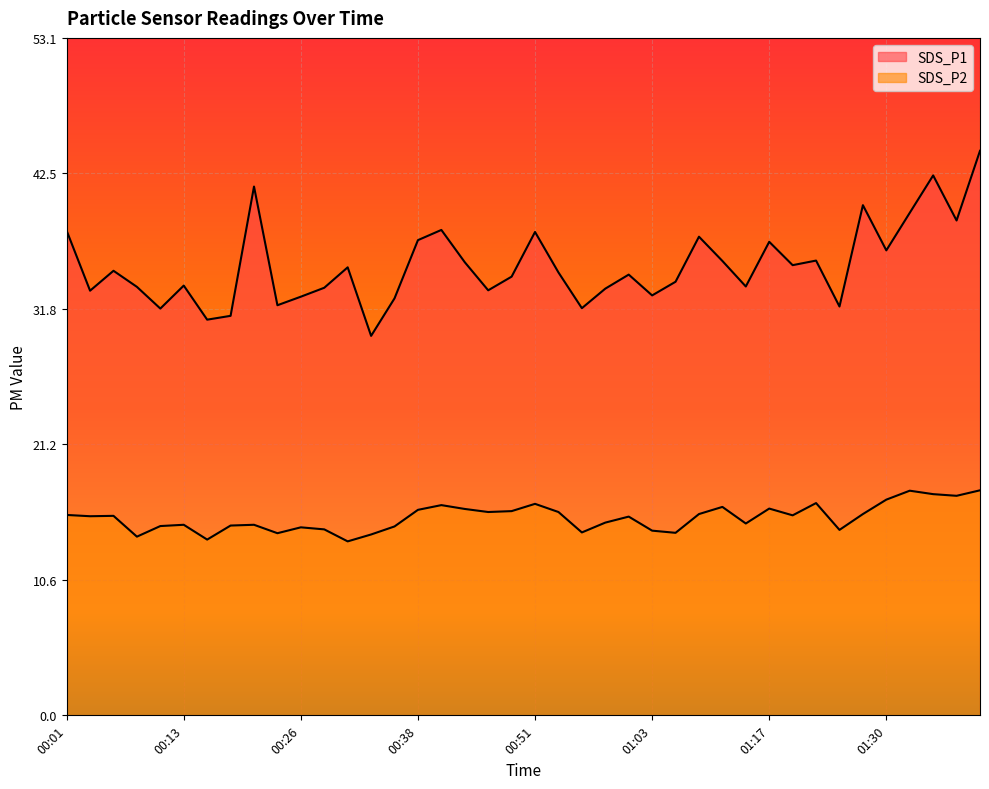

Reading left to right, what are all the values shown in this chart?

SDS_P1: 00:01=38.0	00:03=33.3	00:06=34.8	00:08=33.6	00:11=31.9	00:13=33.7	00:16=31.0	00:18=31.3	00:21=41.4	00:23=32.1	00:26=32.8	00:28=33.5	00:31=35.1	00:33=29.7	00:36=32.7	00:38=37.2	00:41=38.0	00:43=35.5	00:46=33.3	00:48=34.4	00:51=37.9	00:53=34.7	00:56=31.9	00:58=33.4	01:01=34.5	01:03=32.9	01:06=34.0	01:09=37.5	01:11=35.6	01:14=33.6	01:17=37.1	01:19=35.3	01:22=35.6	01:25=32.0	01:27=40.0	01:30=36.4	01:32=39.4	01:35=42.3	01:37=38.8	01:40=44.2
SDS_P2: 00:01=15.7	00:03=15.6	00:06=15.6	00:08=14.0	00:11=14.8	00:13=14.9	00:16=13.8	00:18=14.9	00:21=14.9	00:23=14.3	00:26=14.7	00:28=14.6	00:31=13.6	00:33=14.2	00:36=14.8	00:38=16.1	00:41=16.5	00:43=16.2	00:46=15.9	00:48=16.0	00:51=16.6	00:53=15.9	00:56=14.3	00:58=15.1	01:01=15.6	01:03=14.5	01:06=14.3	01:09=15.8	01:11=16.3	01:14=15.0	01:17=16.2	01:19=15.7	01:22=16.6	01:25=14.5	01:27=15.8	01:30=16.9	01:32=17.6	01:35=17.3	01:37=17.2	01:40=17.6